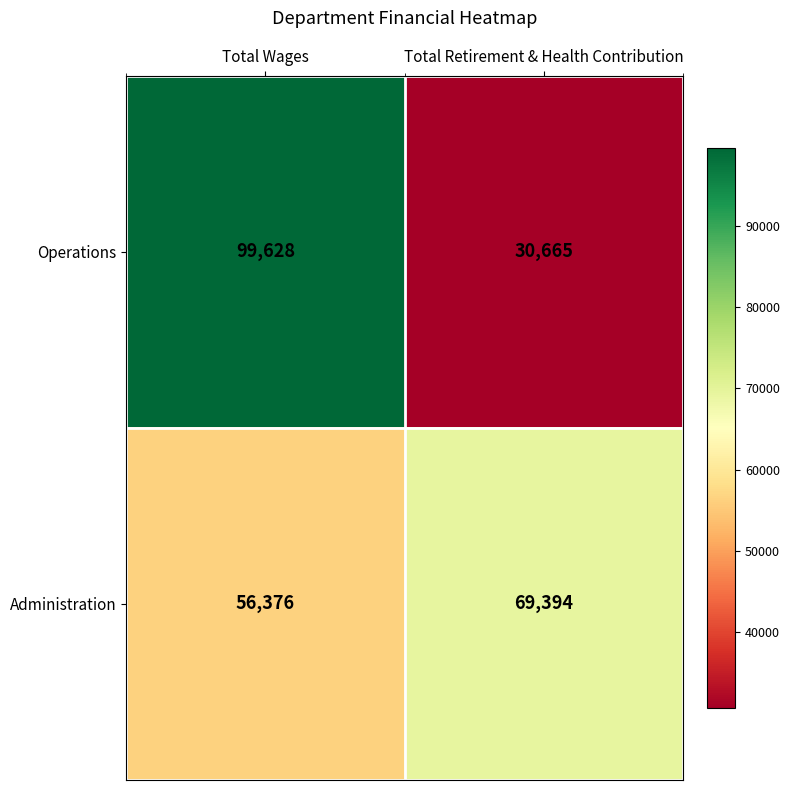

Is it true that Administration equals 78072 at Total Wages?

False